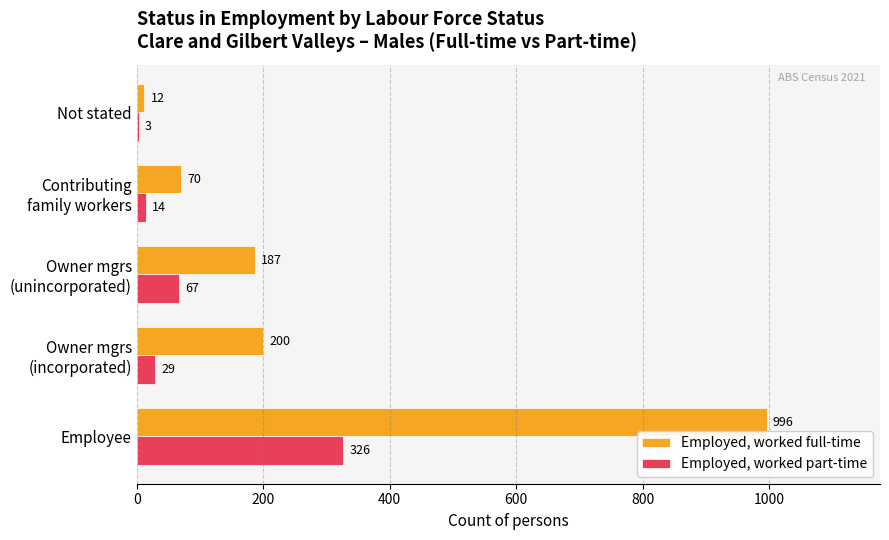

At which label does Employed, worked part-time reach its peak?

Employee